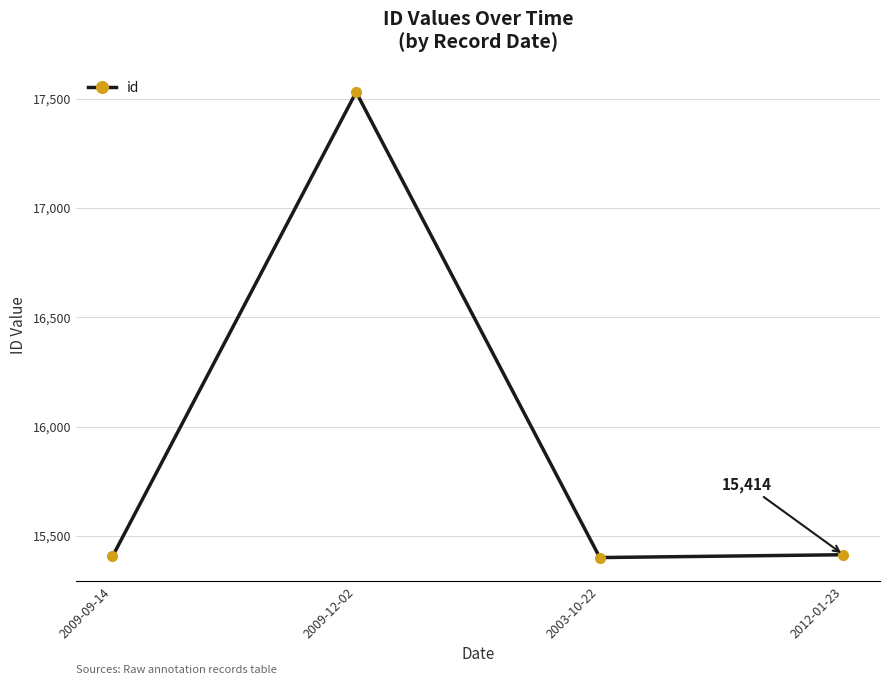

What is the value of the 2nd point from the left?

17530